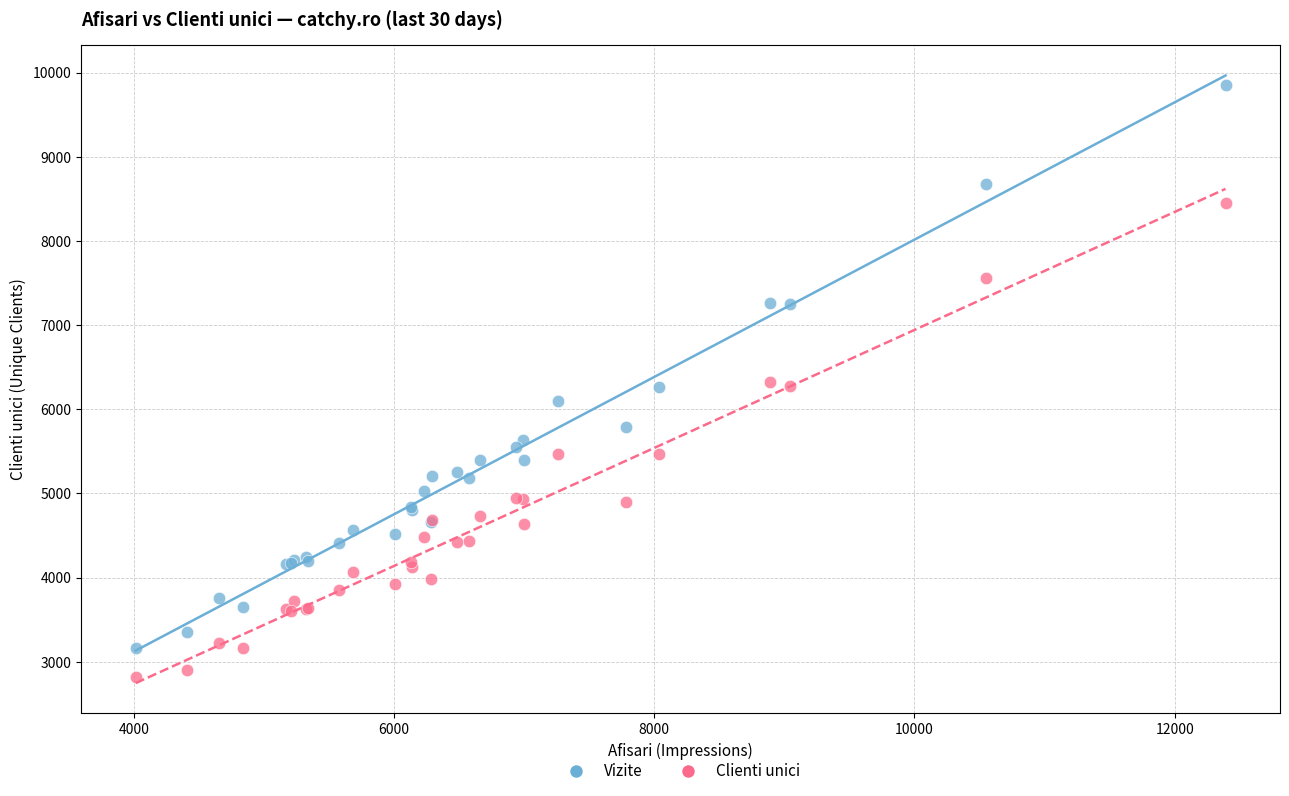

Which series has the largest Y range (max minus min)?

Vizite